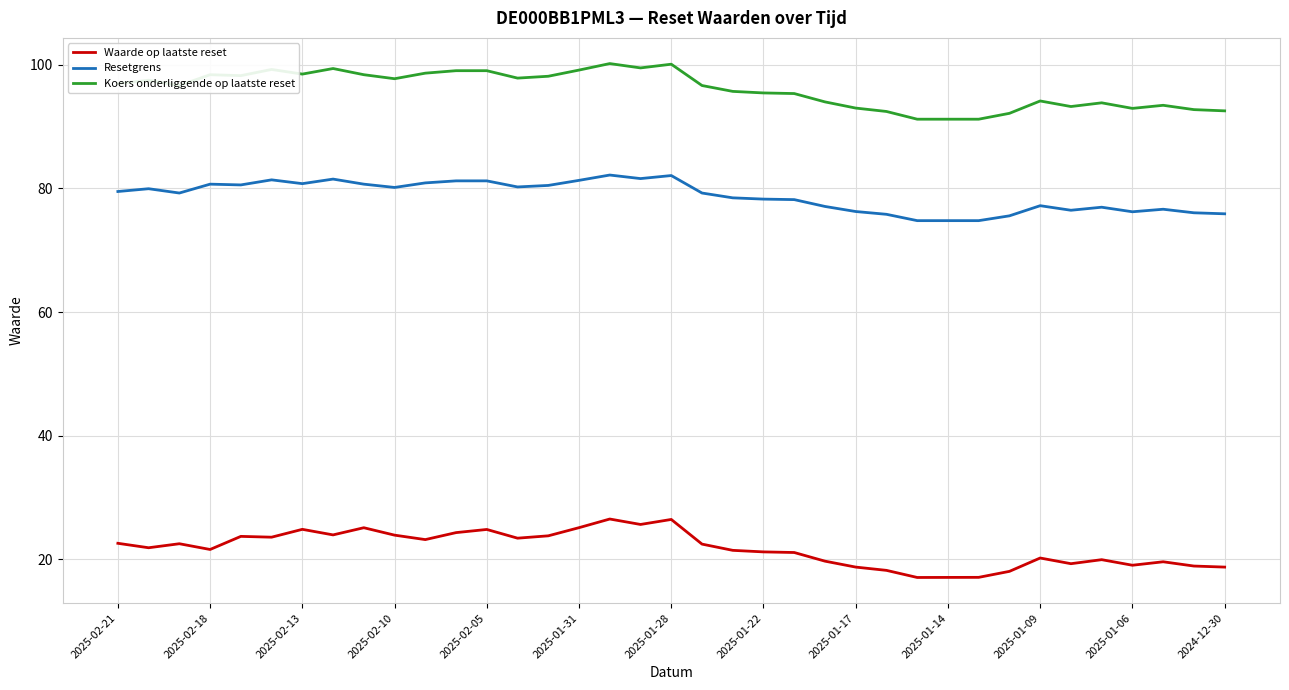

Which series has the largest total across all categories?

Koers onderliggende op laatste reset